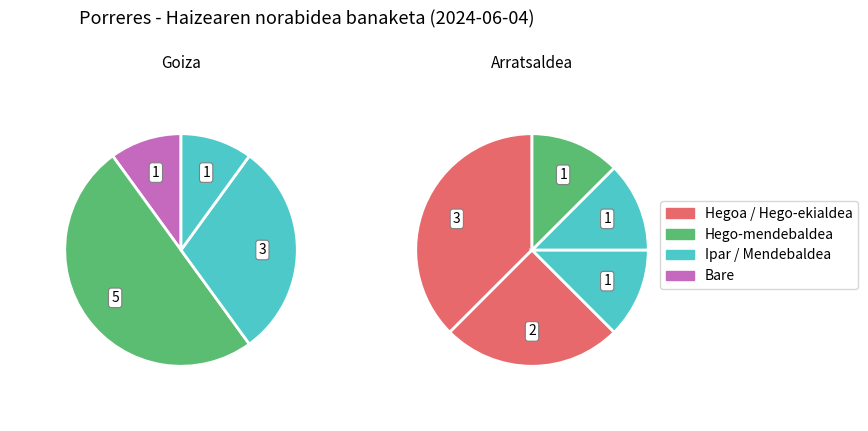

Which has a higher value, Mendebaldea or Bare?

Mendebaldea